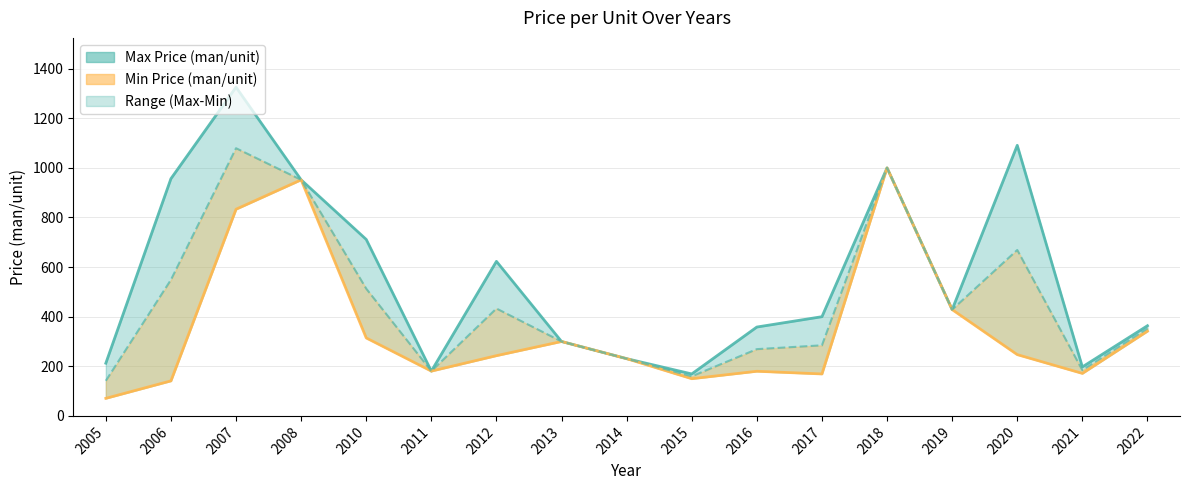

What is the value of the Mid Price point at the 17th from the left?

352.6